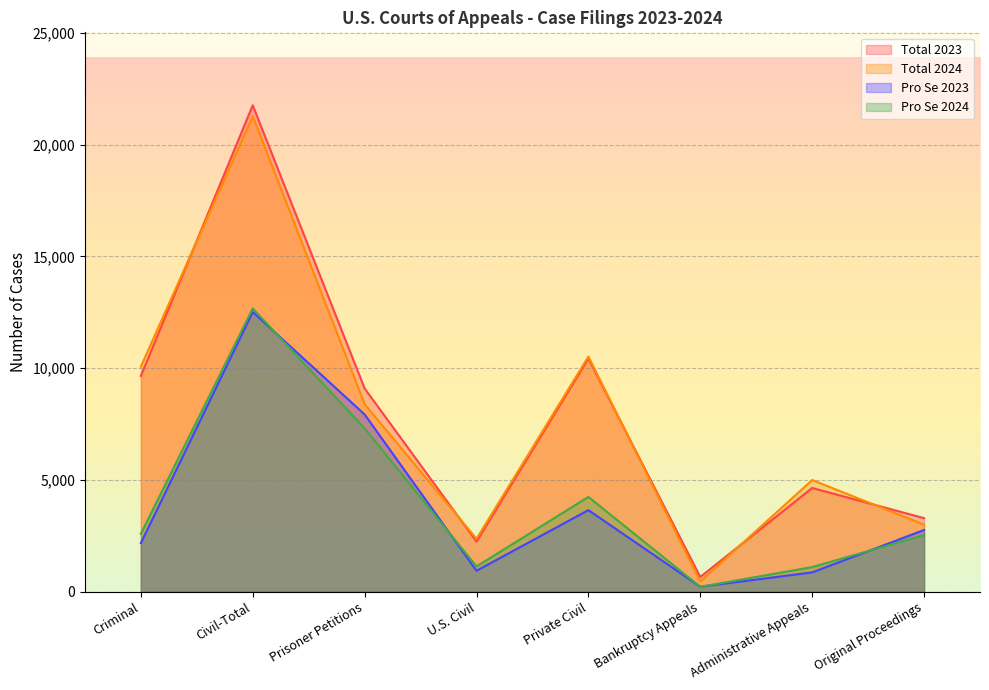

What is the difference between the Pro Se 2024 values at Bankruptcy Appeals and Administrative Appeals?

883